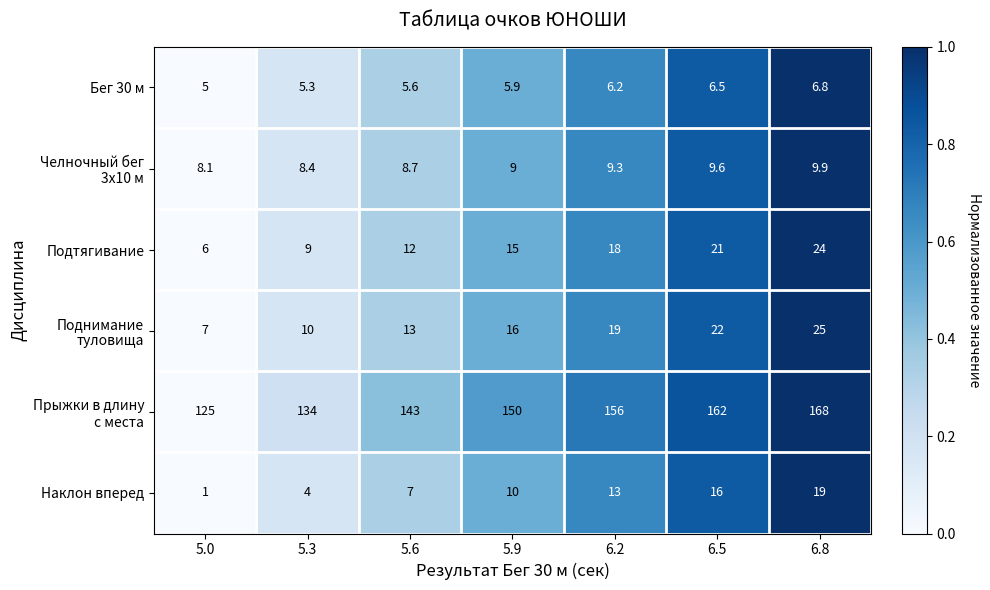

What is the average value of the Бег 30 м series?

5.9